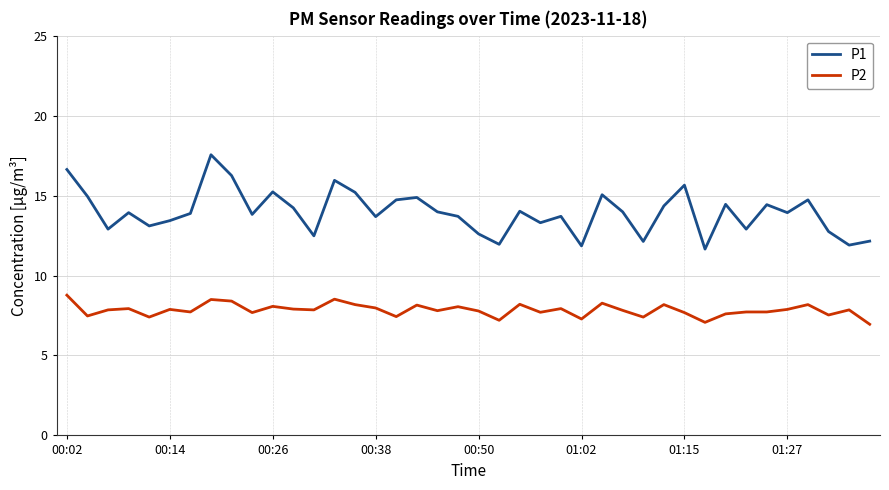

True or false: P1 and P2 intersect in this chart.

False